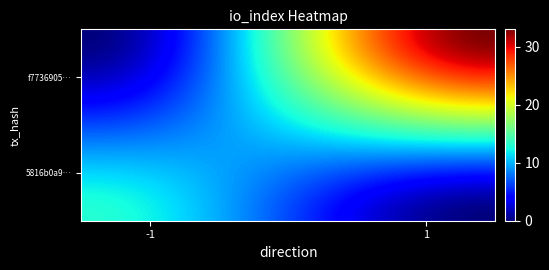

How many categories are shown in the chart?

2